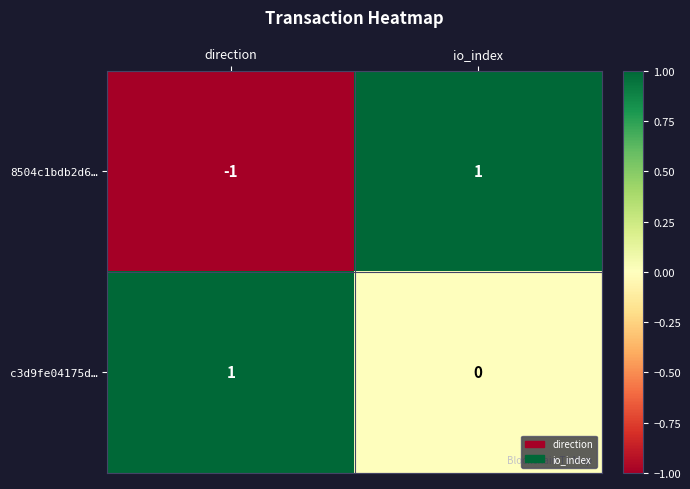

Reading right to left, list all the values displayed in this chart.

8504c1bdb2d6…: 1	-1
c3d9fe04175d…: 0	1